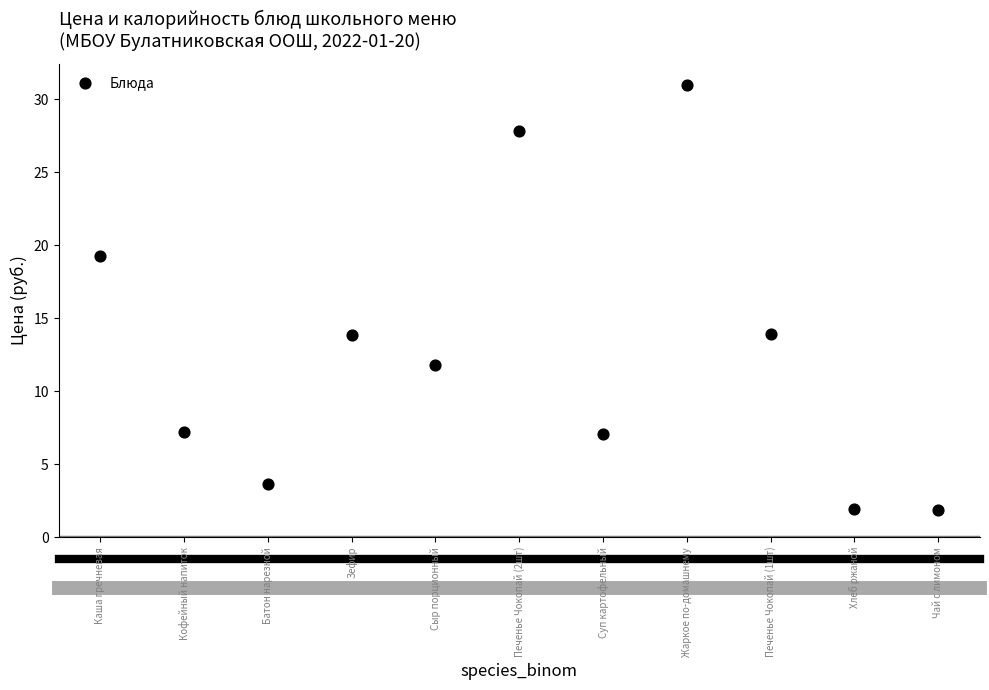

What is the average Y value?

12.7